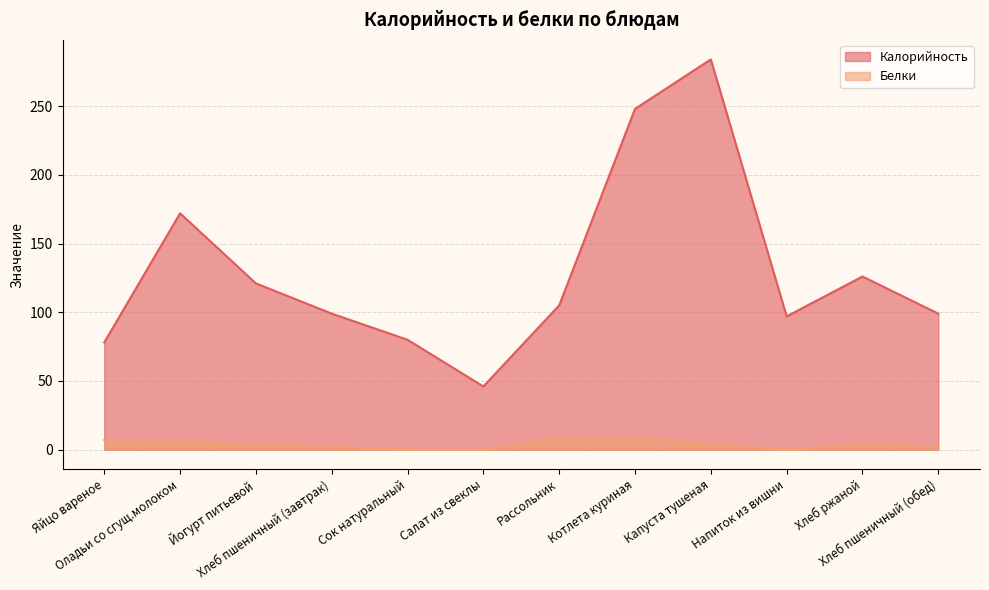

List the series in order of their peak value, highest first.

Калорийность, Белки